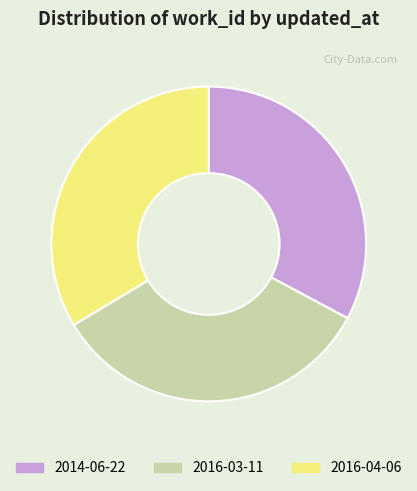

Which has a higher value, 2016-03-11 or 2014-06-22?

2016-03-11